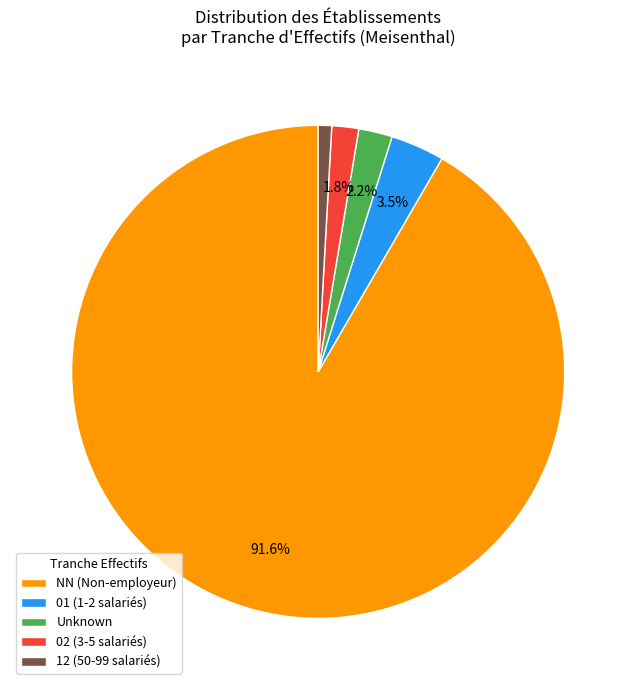

What is the total percentage of 02 (3-5 salariés) and Unknown?

4.0%